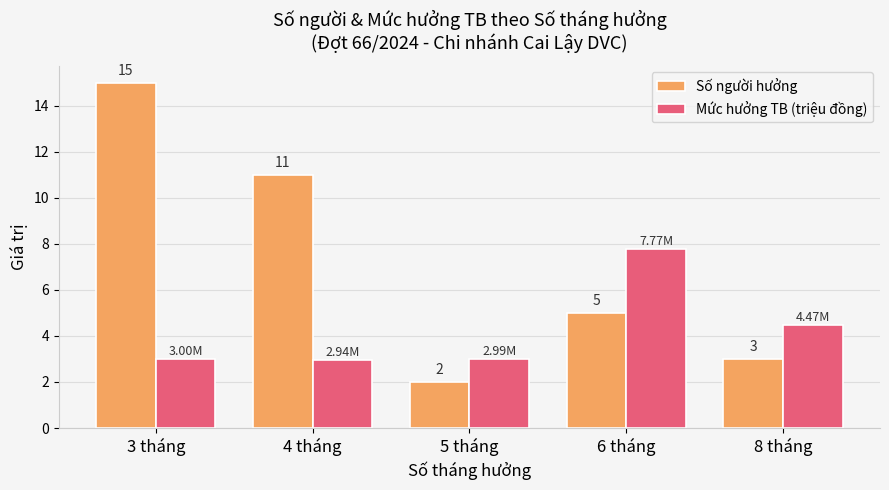

Is it true that Số người hưởng equals 4.7 at 8 tháng?

False